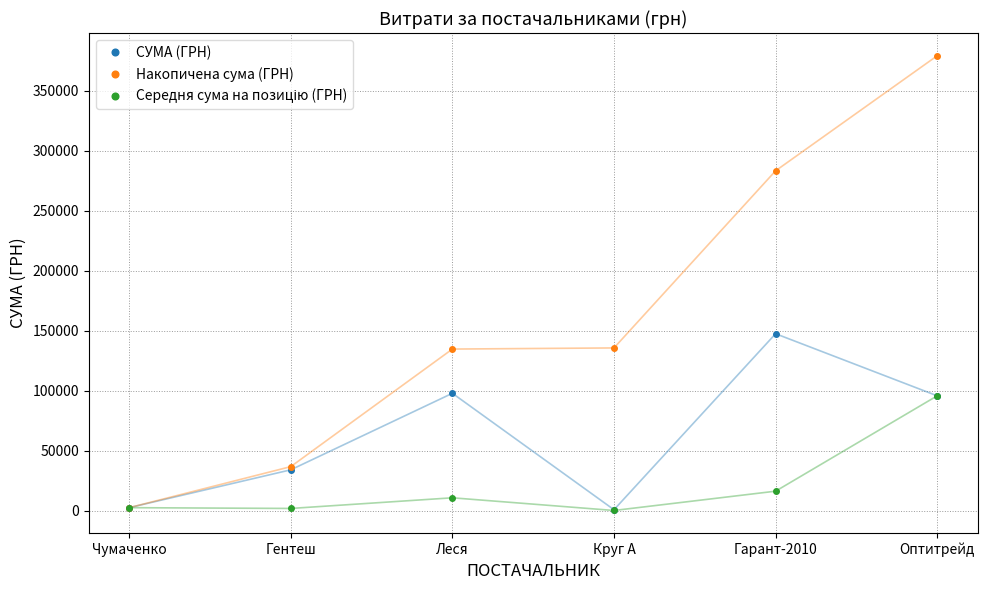

What is the label of the 1st point from the right?

Оптитрейд